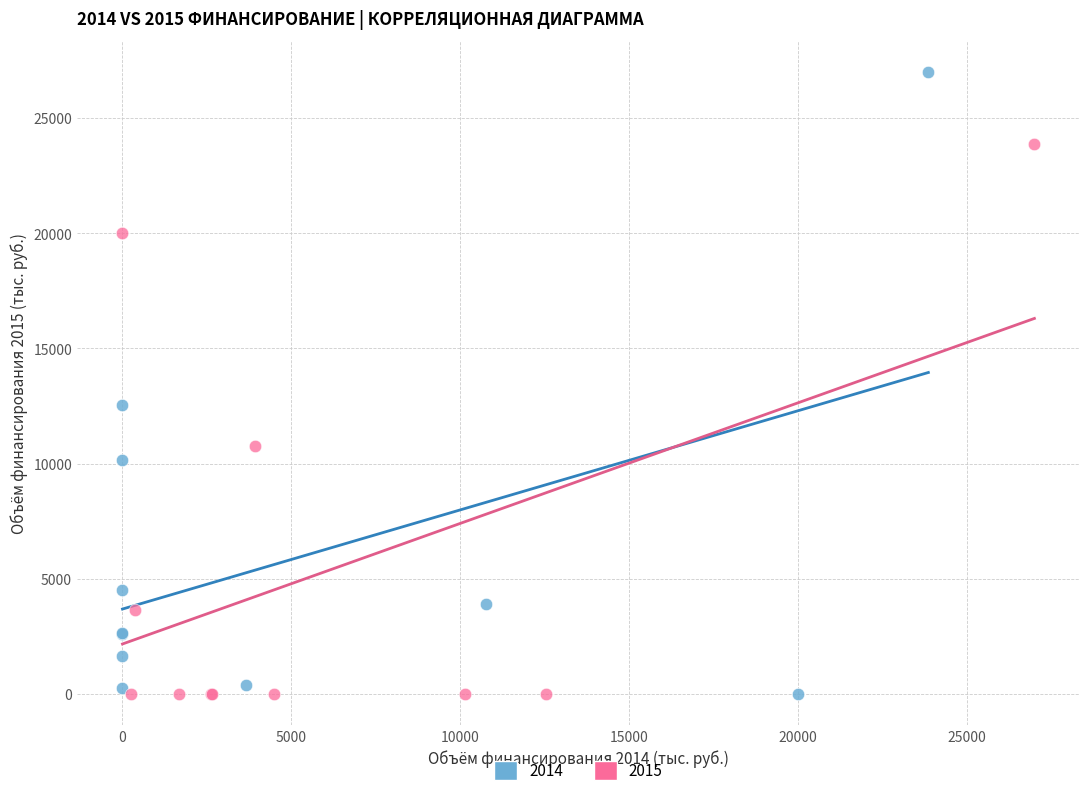

Which series has the widest spread of Y values?

2014